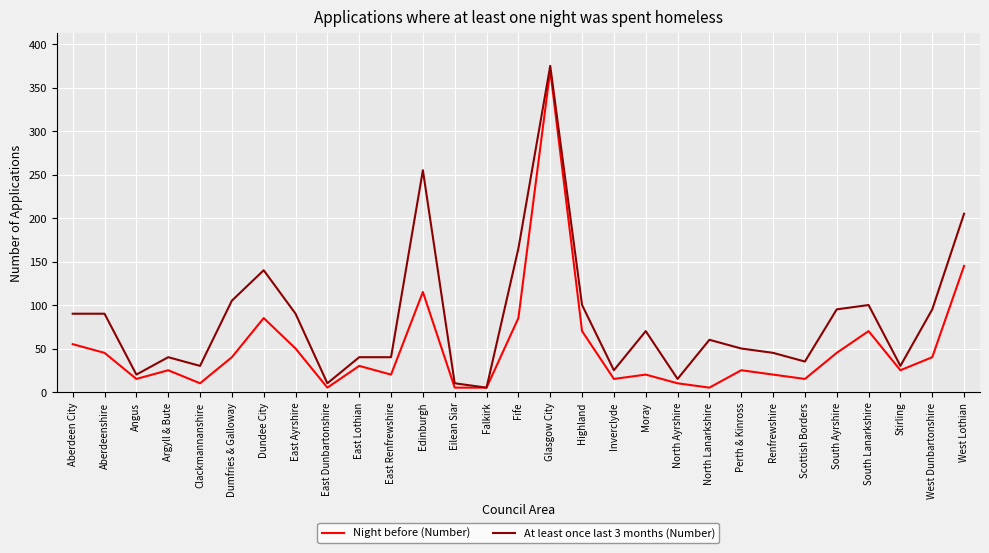

List the series in order of their peak value, lowest first.

Night before (Number), At least once last 3 months (Number)